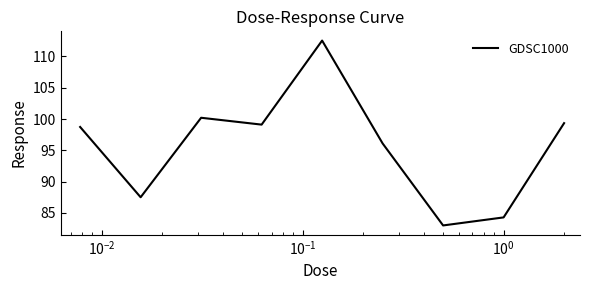

What is the smallest value displayed?

83.0